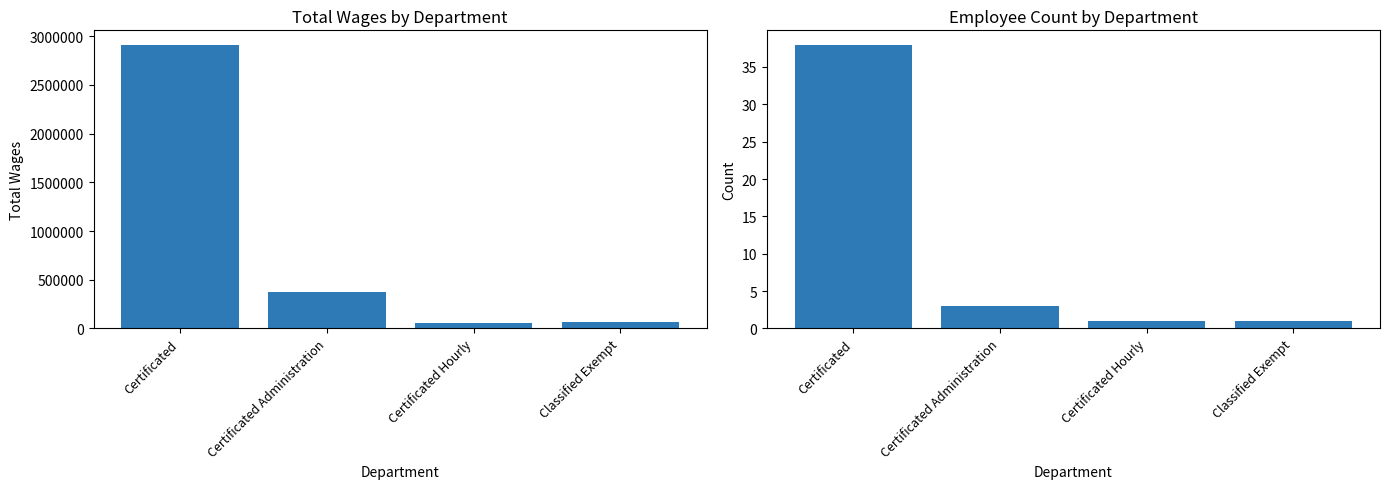

What is the maximum value for Total Wages?

2915416